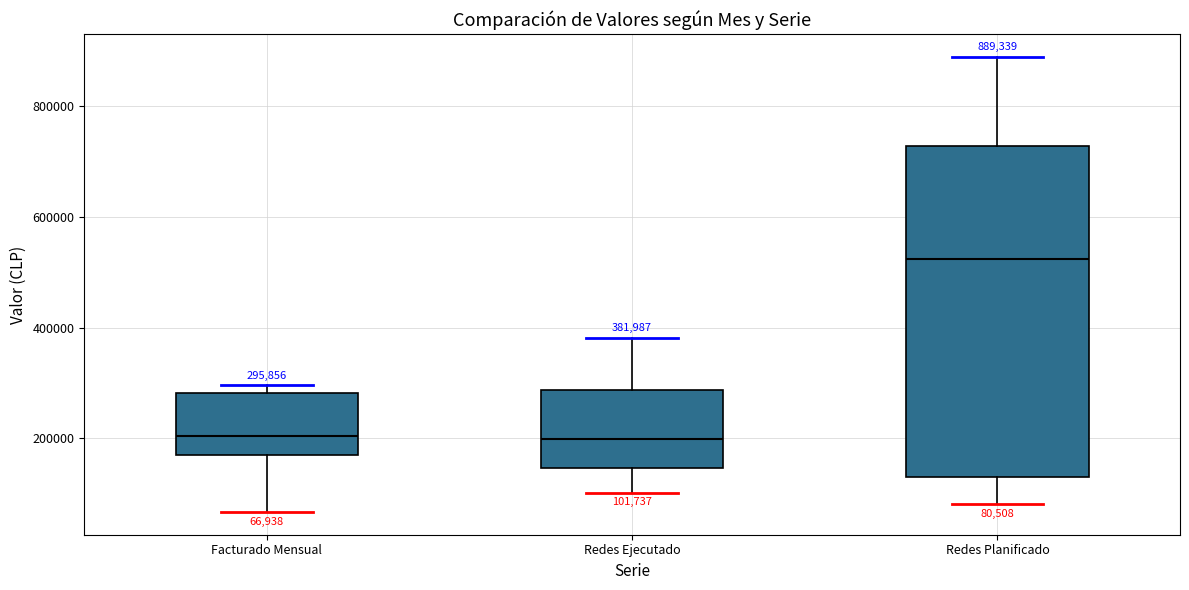

Comparing the boxes themselves (not the whiskers), which one is the tallest?

Redes Planificado